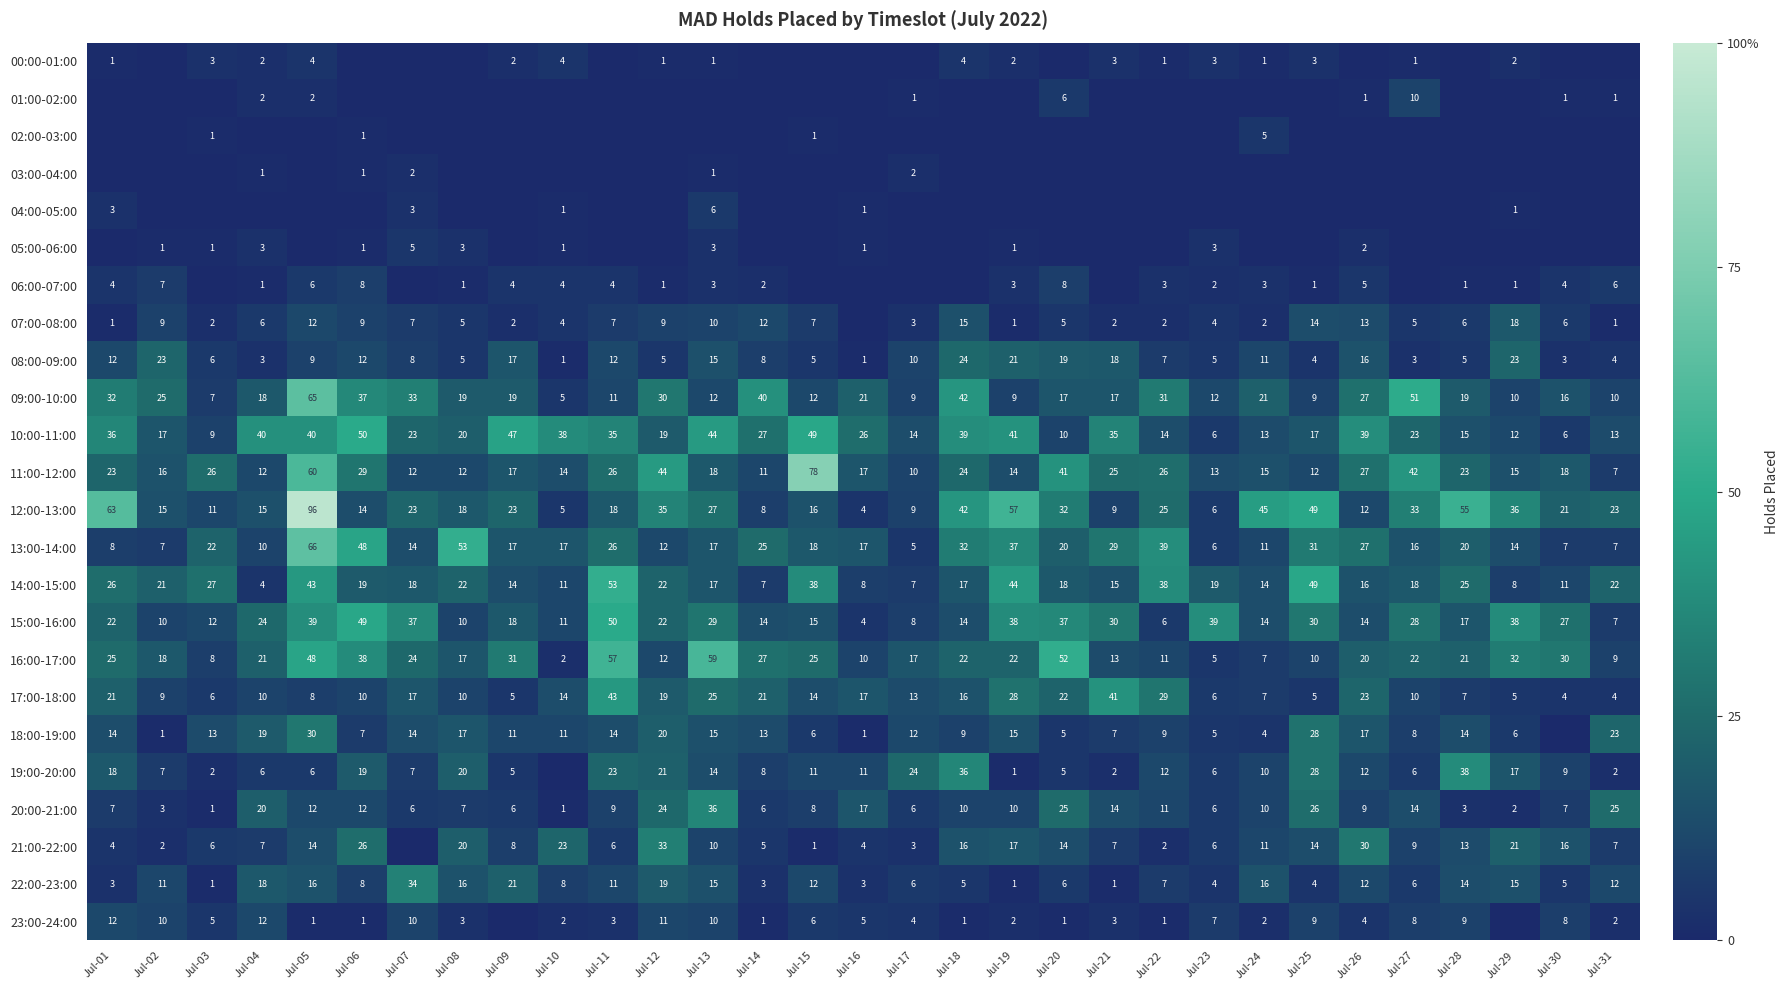

What is the sum of all 15:00-16:00 values?

713